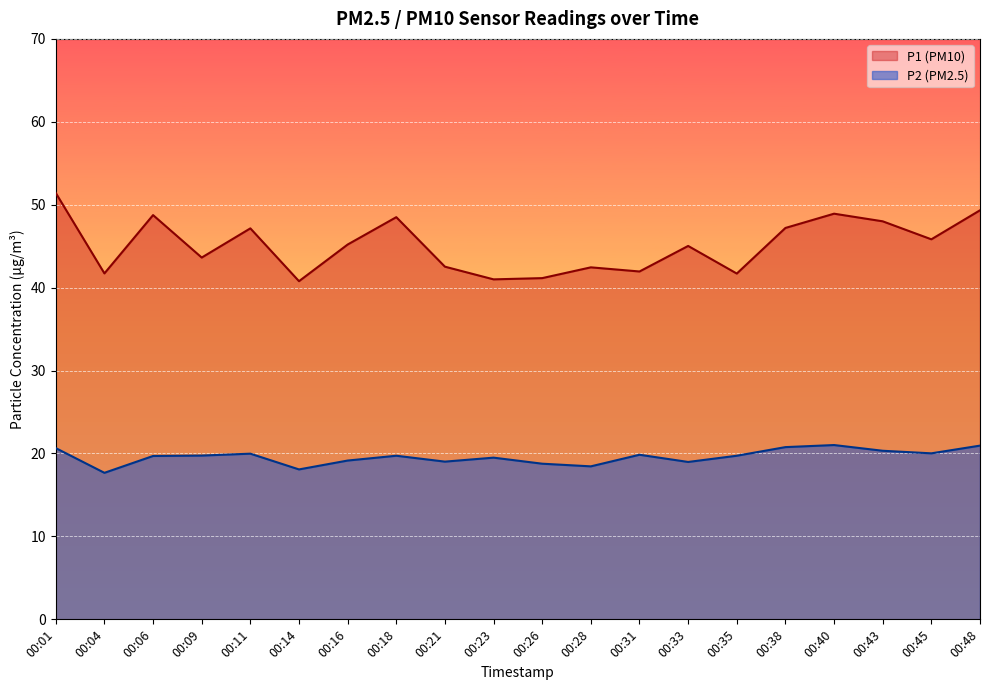

At which category is the sum across all series the highest?

00:01